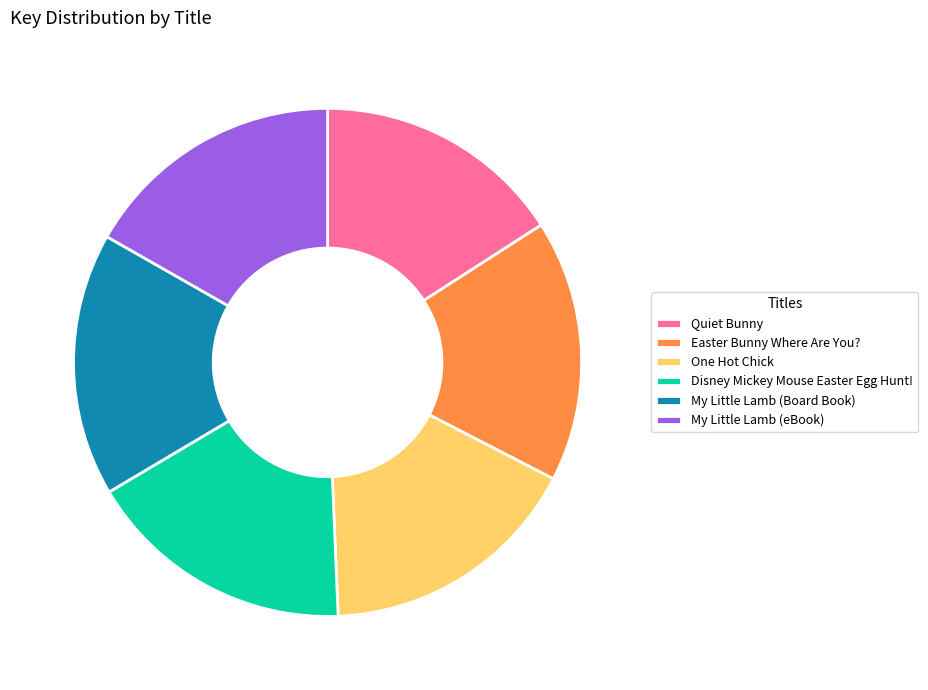

Which slice is the smallest?

Quiet Bunny